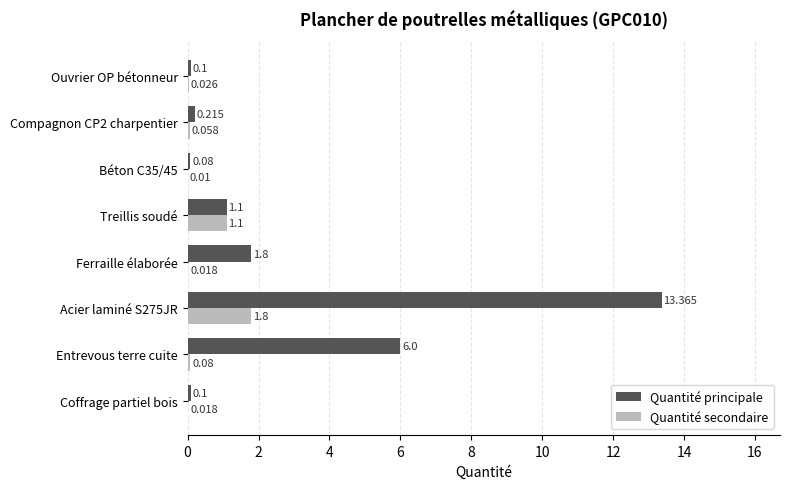

Is the value of Quantité principale at Ouvrier OP bétonneur greater than the value of Quantité secondaire at Ouvrier OP bétonneur?

Yes